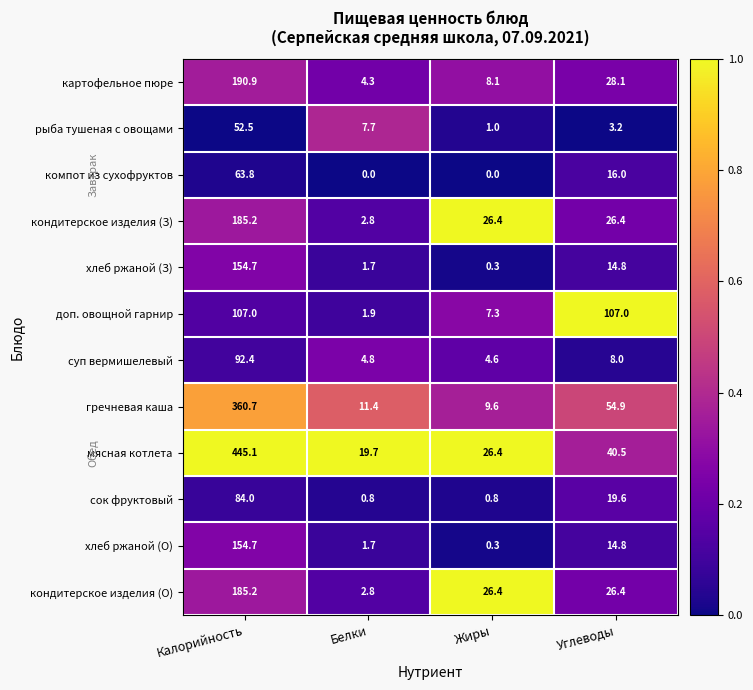

At how many categories does at least one series exceed 0?

4